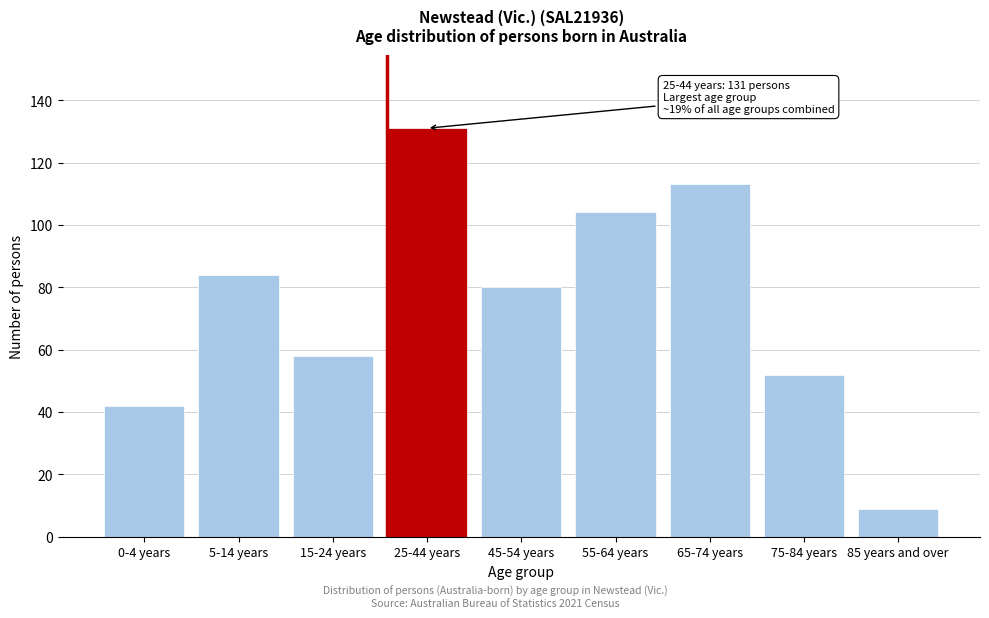

Reading right to left, list all the values displayed in this chart.

9	52	113	104	80	131	58	84	42